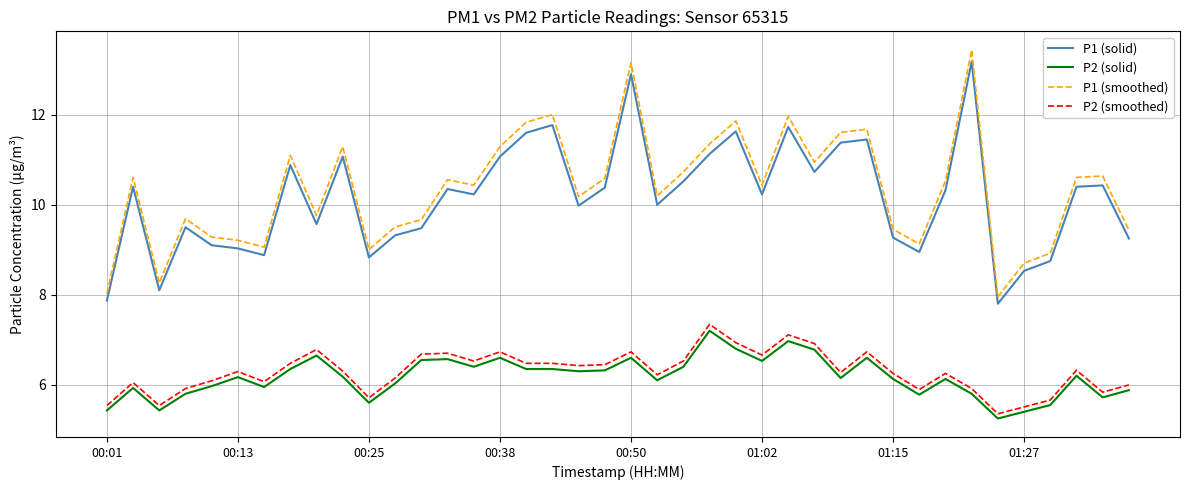

What is the difference between the maximum and minimum values in the P1 (smoothed) series?

5.5